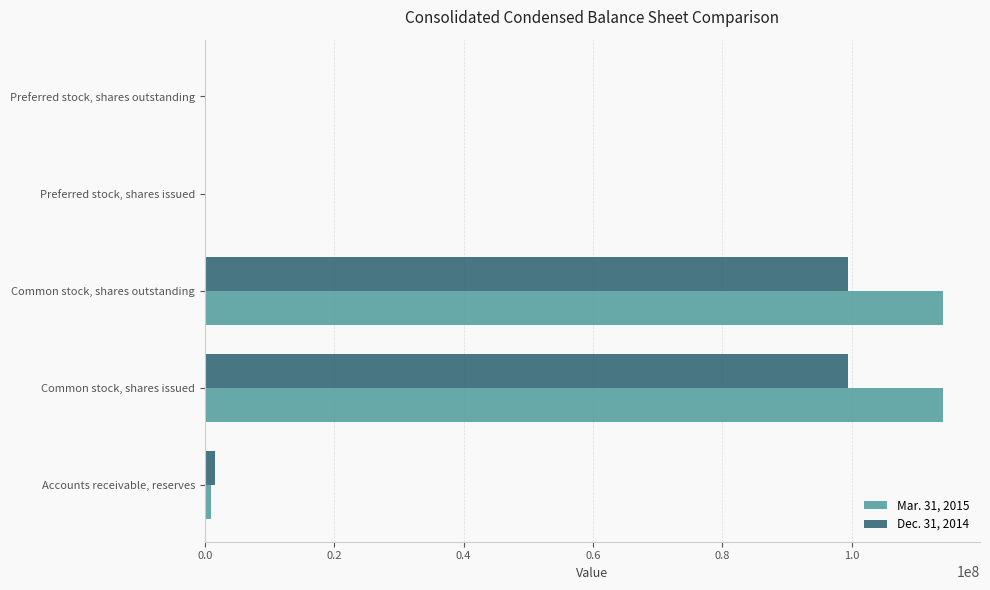

The value of Dec. 31, 2014 at Common stock, shares issued is 99348377. True or false?

True